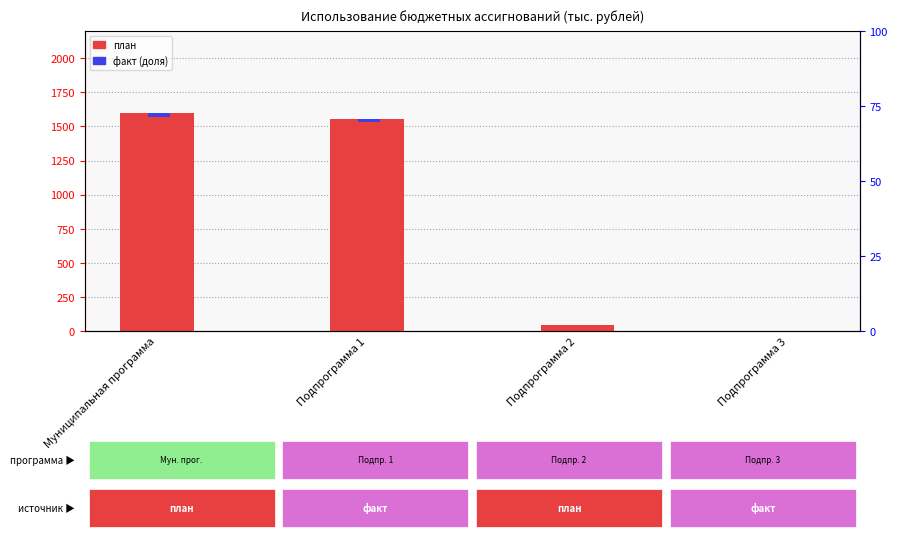

At which label is план closest to 800?

Подпрограмма 2